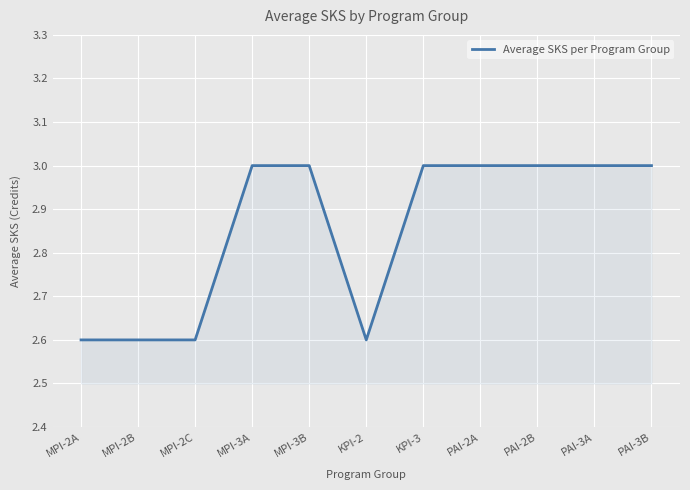

The chart shows a value of 1.9 at KPI-3. True or false?

False